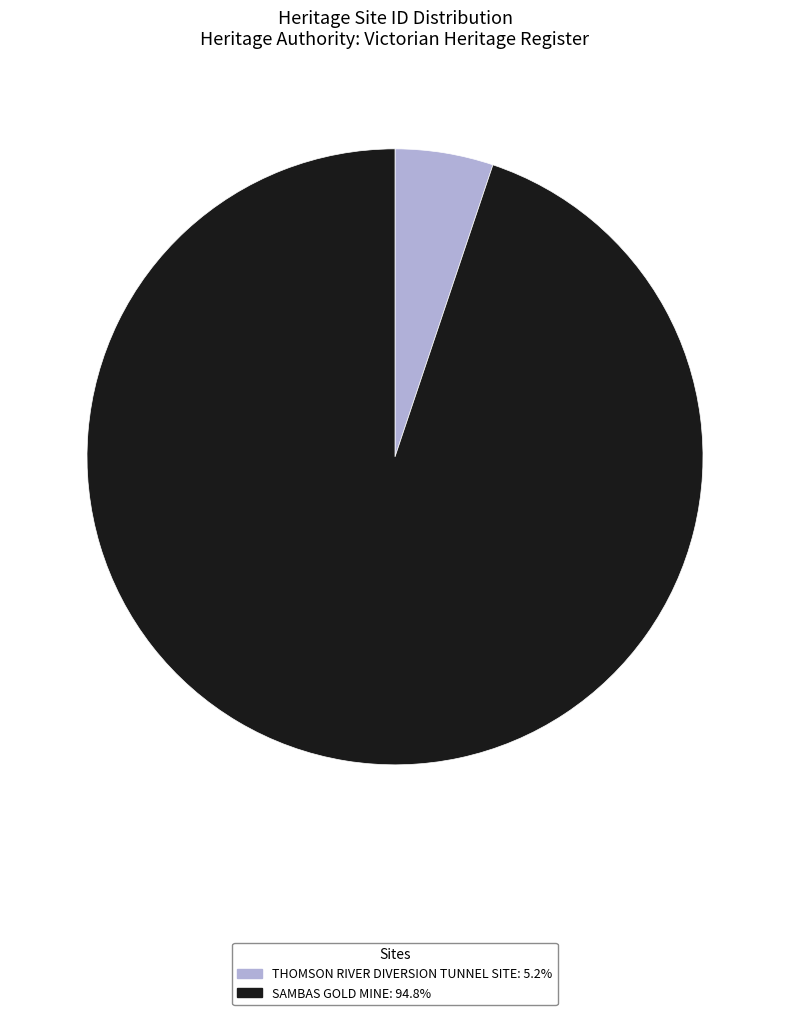

The SAMBAS GOLD MINE slice represents 84% of the pie. True or false?

False